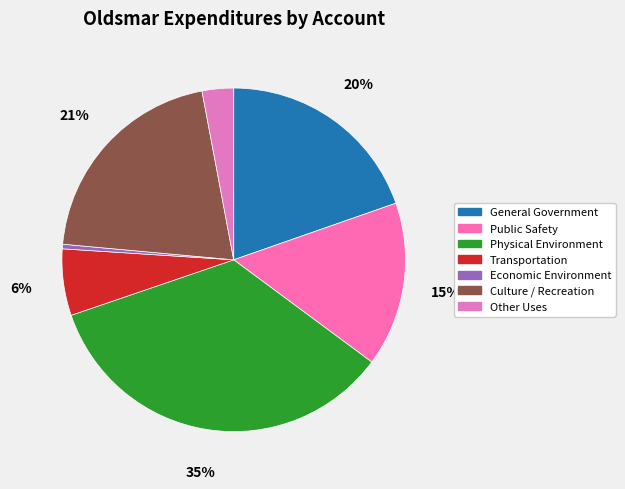

How many slices are in this pie chart?

7